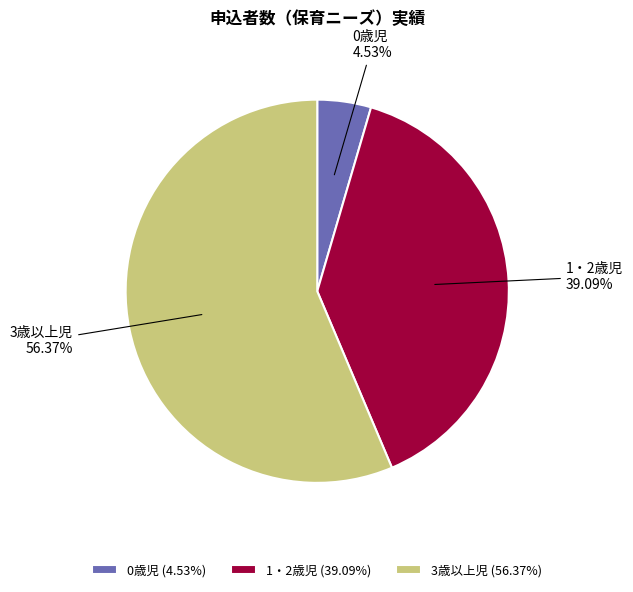

To the nearest percent, what is the difference between the largest and smallest slice percentages?

52%